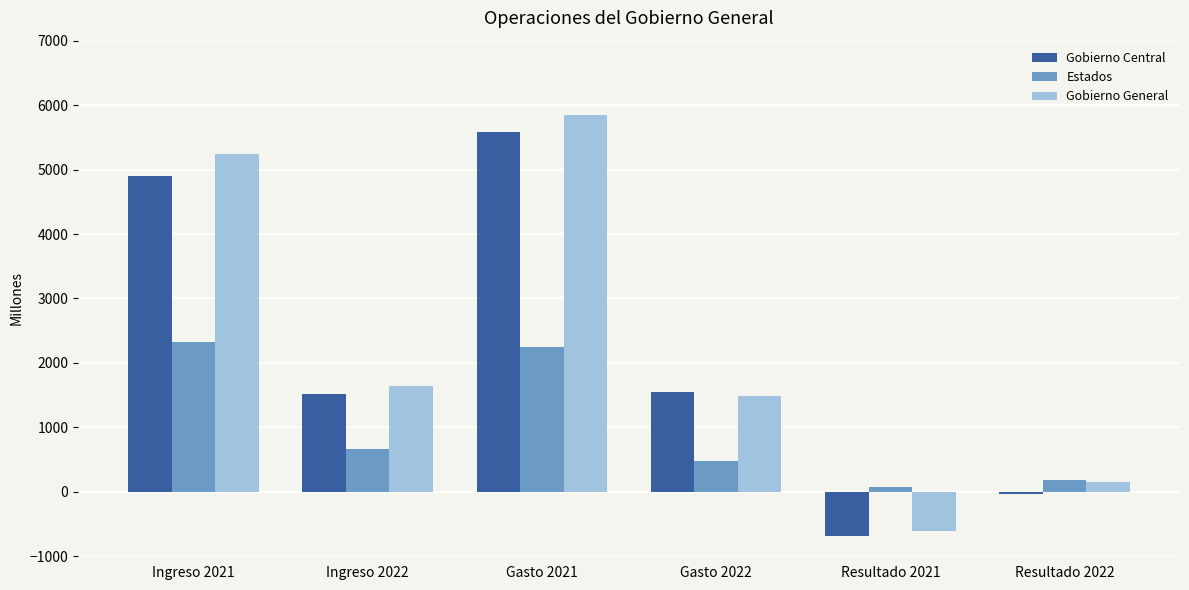

What is the total value across all series at Ingreso 2022?

3828.3